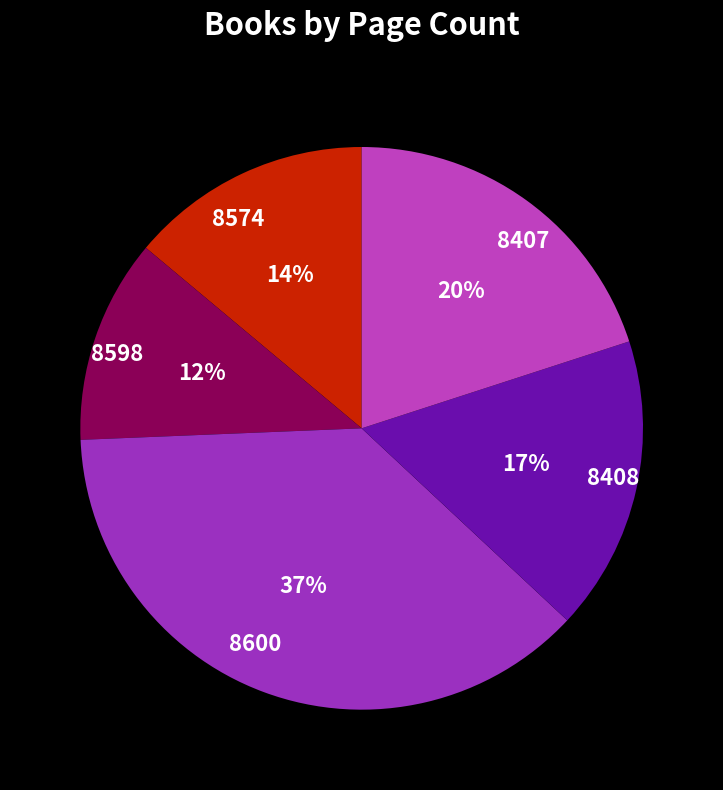

How many segments does this pie chart have?

5